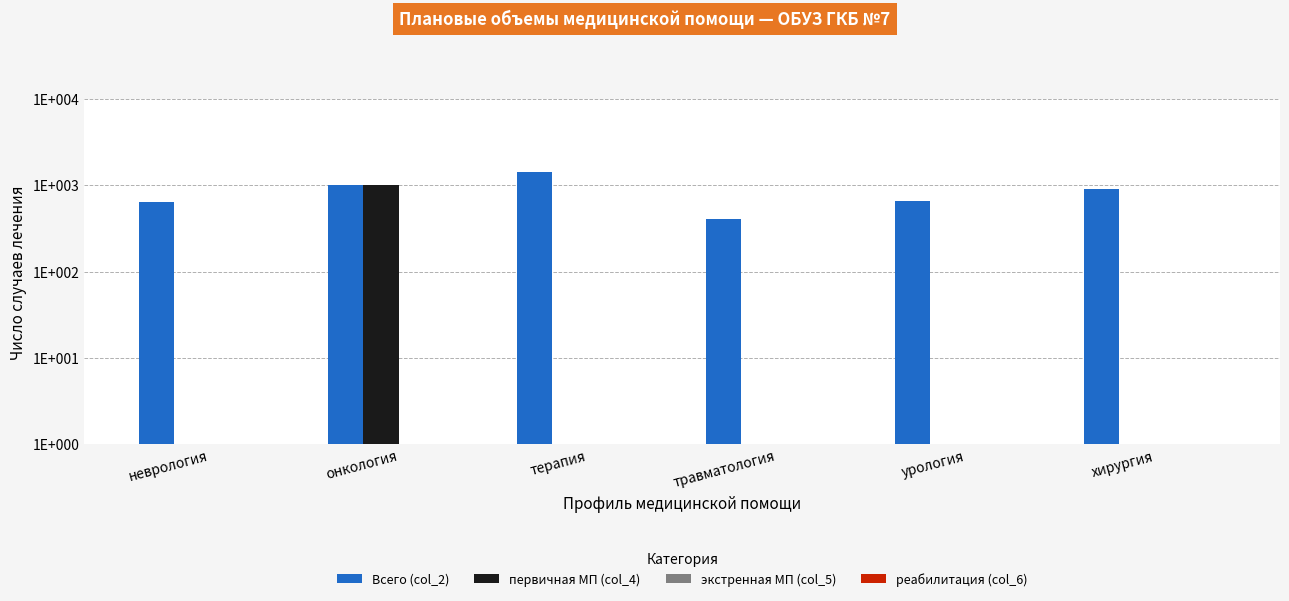

Reading right to left, list all the values displayed in this chart.

Всего (col_2): хирургия=909	урология=650	травматология=410	терапия=1440	онкология=1001	неврология=640
первичная МП (col_4): хирургия=0	урология=0	травматология=0	терапия=0	онкология=1001	неврология=0
экстренная МП (col_5): хирургия=0	урология=0	травматология=0	терапия=0	онкология=0	неврология=0
реабилитация (col_6): хирургия=0	урология=0	травматология=0	терапия=0	онкология=0	неврология=0